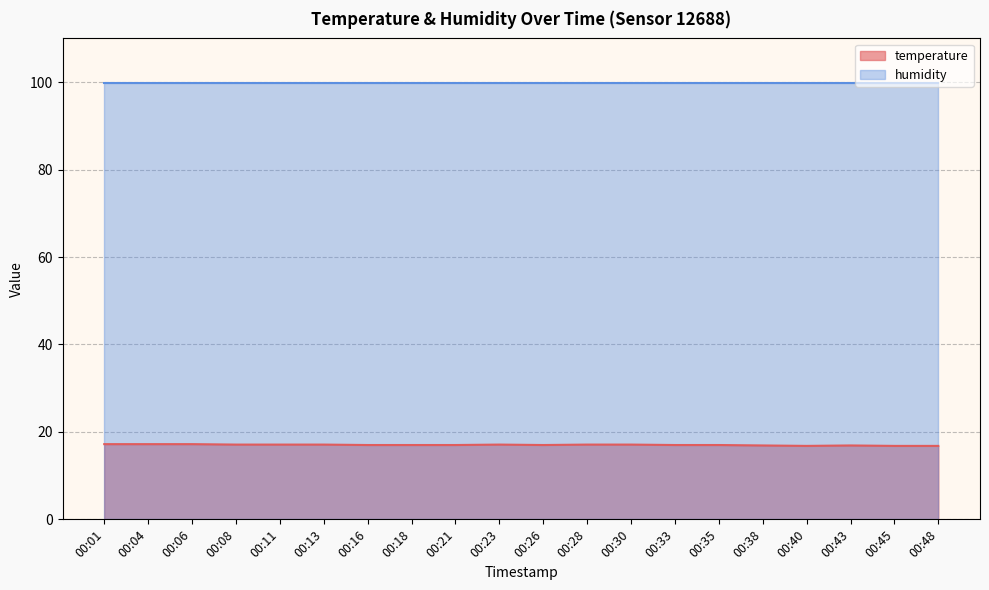

Rank the categories by value from lowest to highest.

00:40, 00:45, 00:48, 00:38, 00:43, 00:16, 00:18, 00:21, 00:26, 00:33, 00:35, 00:08, 00:11, 00:13, 00:23, 00:28, 00:30, 00:01, 00:04, 00:06